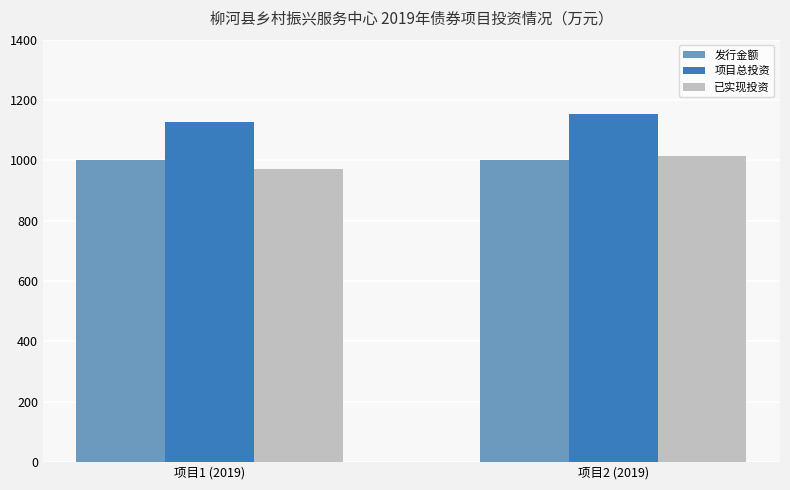

At which category is the sum across all series the highest?

项目2 (2019)